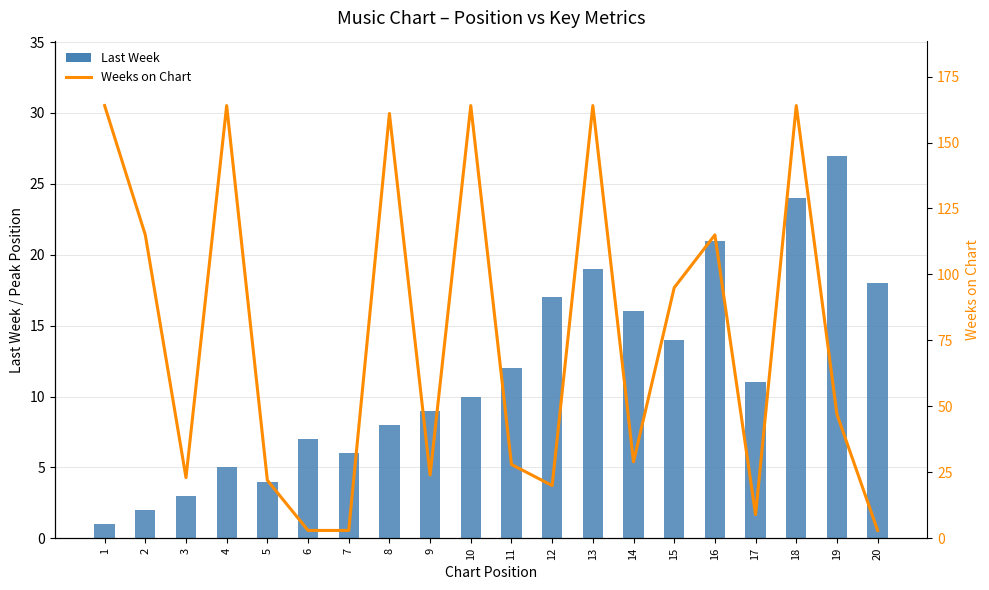

What is the value of the Last Week bar at the 2nd from the left?

2